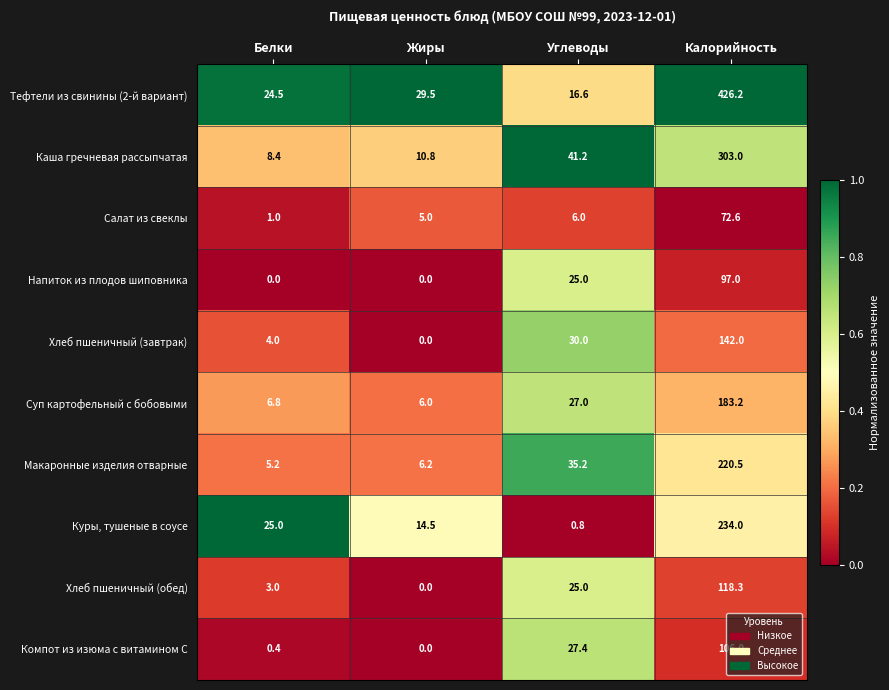

How many distinct data groups are displayed?

10